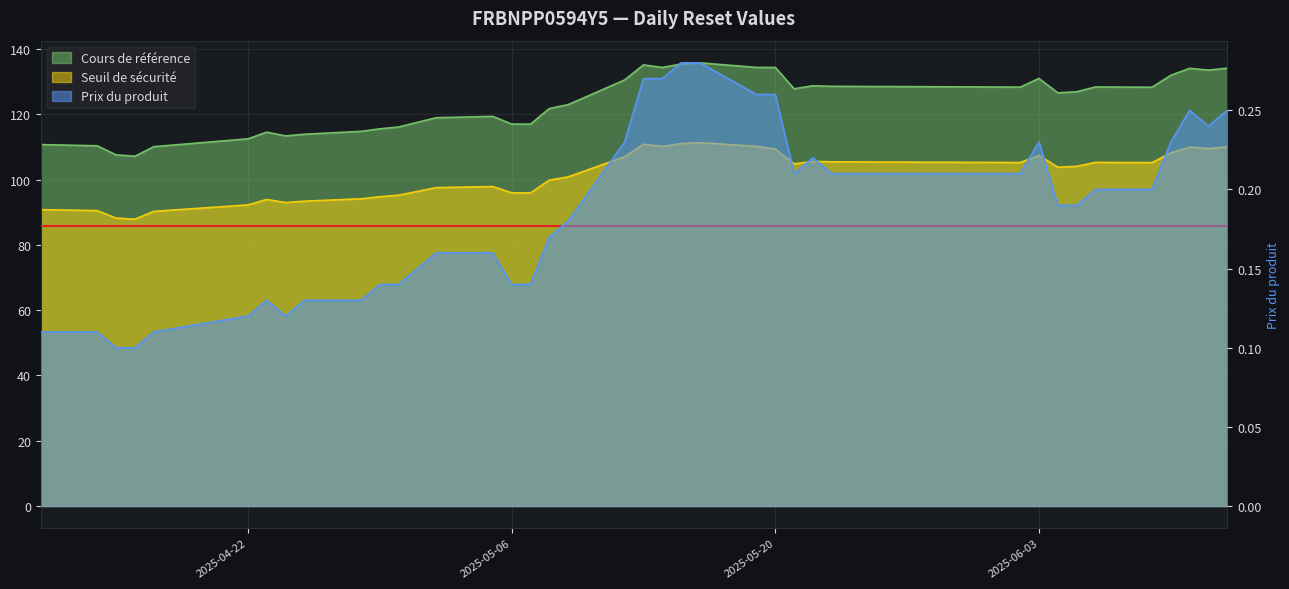

The Cours de référence series shows 112.5 at 2025-04-22. True or false?

True